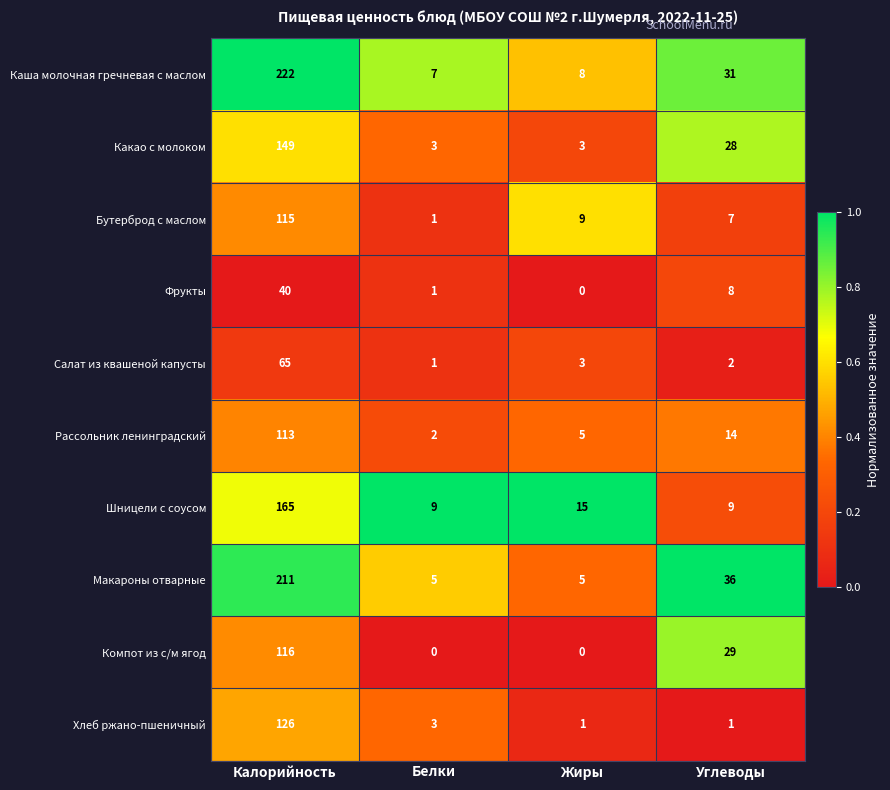

How many series are shown in this chart?

10